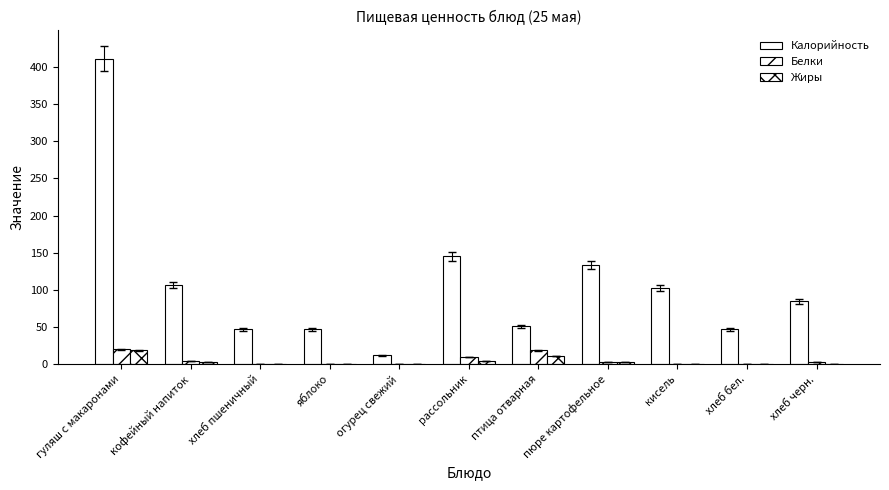

Reading left to right, list all the values displayed in this chart.

Калорийность: гуляш с макаронами=411	кофейный напиток=107	хлеб пшеничный=47	яблоко=47	огурец свежий=12	рассольник=145	птица отварная=51	пюре картофельное=134	кисель=103	хлеб бел.=47	хлеб черн.=85
Белки: гуляш с макаронами=20	кофейный напиток=4	хлеб пшеничный=1	яблоко=0	огурец свежий=0	рассольник=10	птица отварная=19	пюре картофельное=3	кисель=0	хлеб бел.=1	хлеб черн.=3
Жиры: гуляш с макаронами=19	кофейный напиток=3	хлеб пшеничный=0	яблоко=0	огурец свежий=0	рассольник=4	птица отварная=11	пюре картофельное=3	кисель=0	хлеб бел.=0	хлеб черн.=0